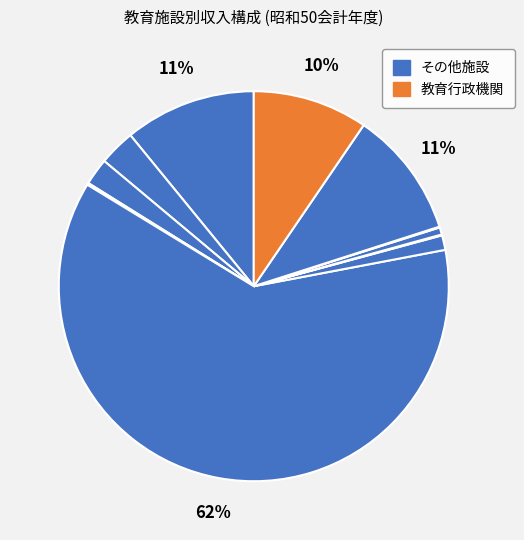

How many slices are in this pie chart?

11